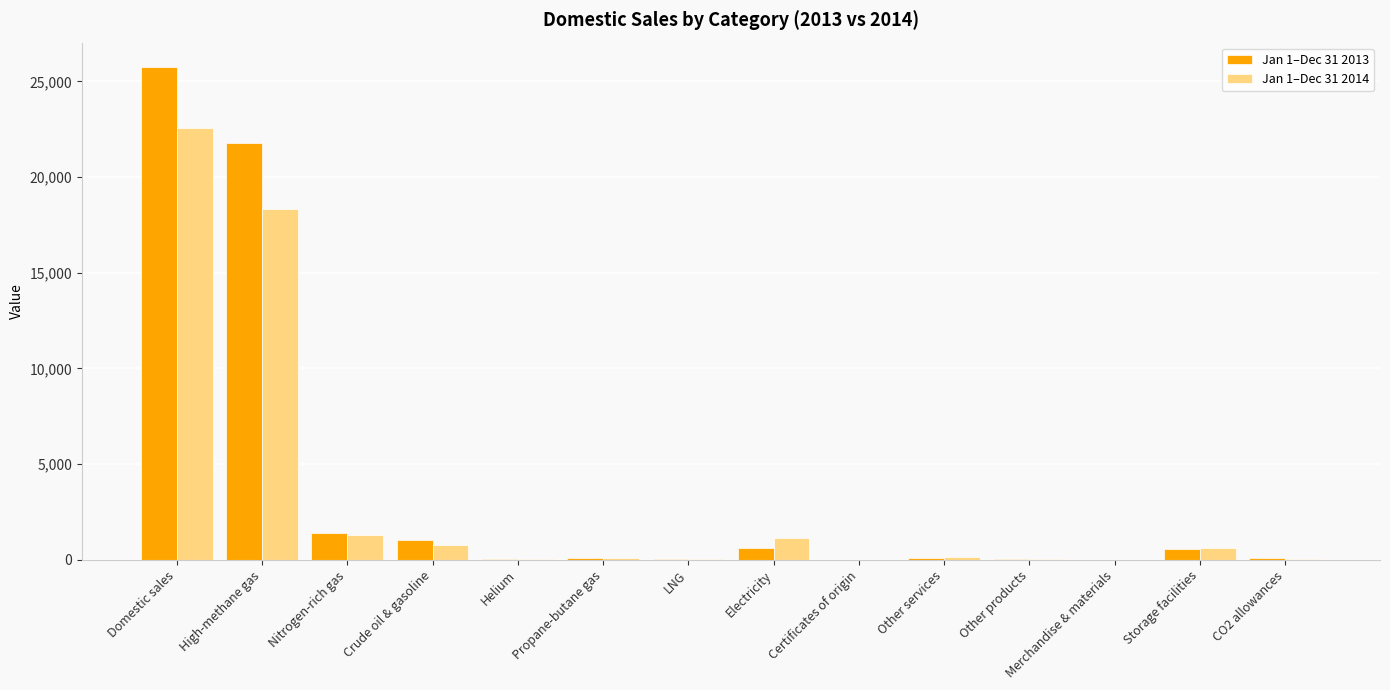

How many categories are shown in the chart?

14